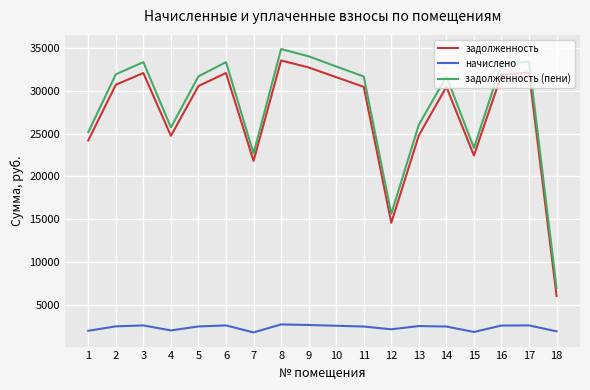

What is the sum of all начислено values?

41590.8